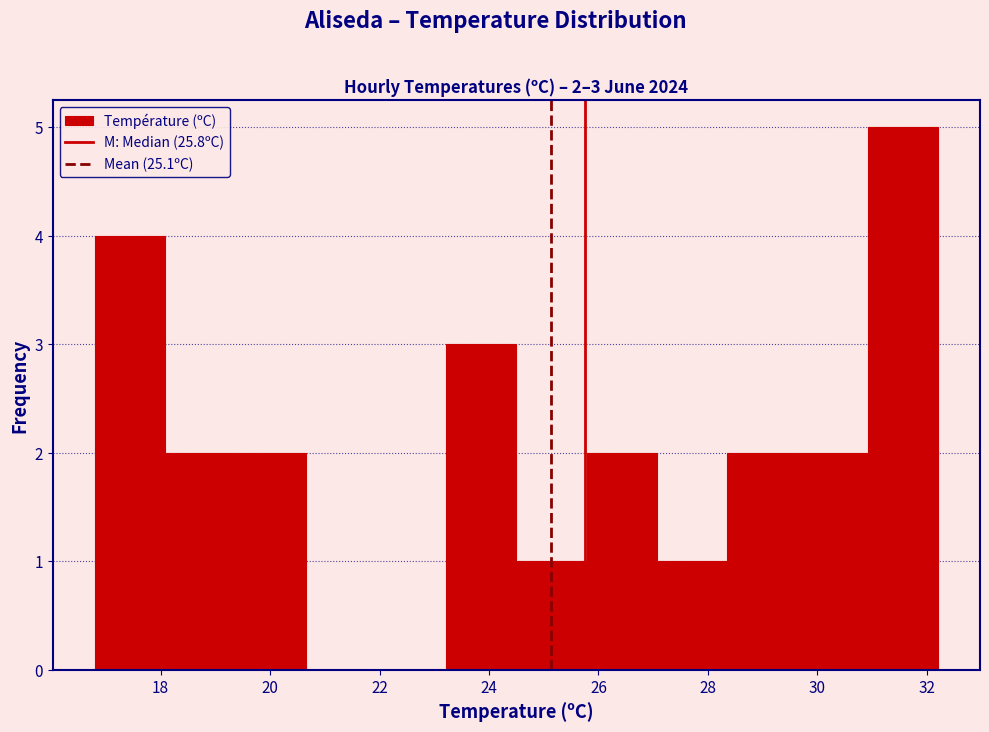

Which range on the x-axis has the tallest bar?

31.0 to 32.2